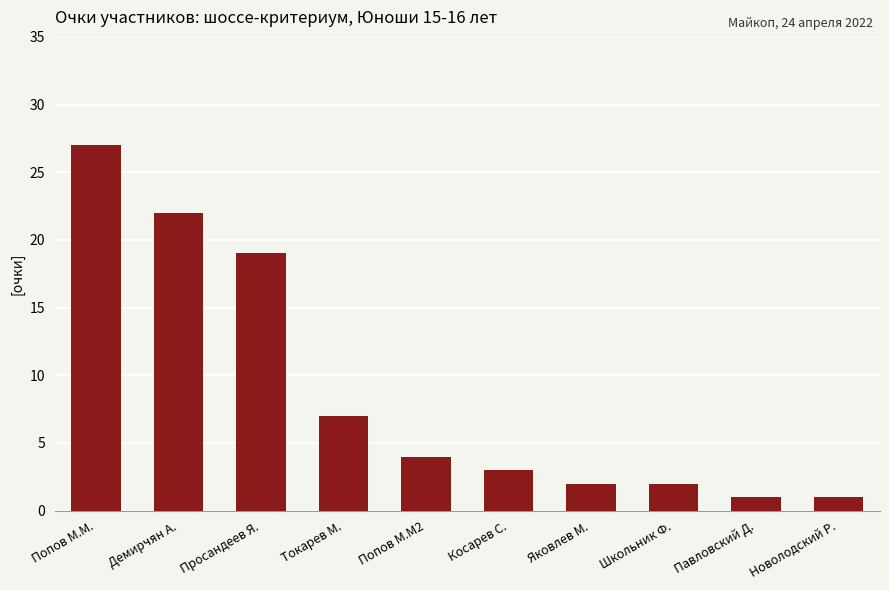

At which label does the data first exceed 4?

Попов М.М.